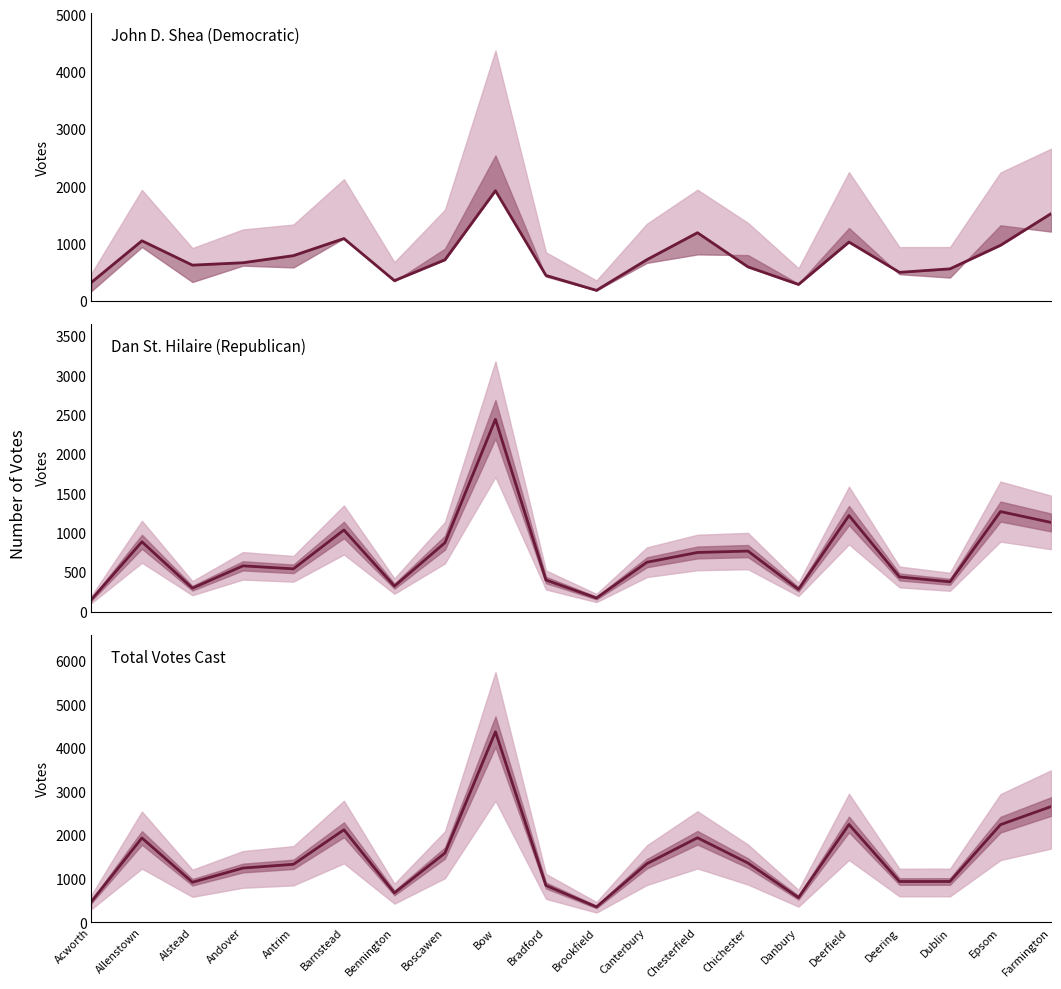

Reading left to right, transcribe all the data shown in this chart.

John D. Shea (Democratic): Acworth=323	Allenstown=1050	Alstead=624	Andover=666	Antrim=790	Barnstead=1089	Bennington=353	Boscawen=717	Bow=1925	Bradford=444	Brookfield=183	Canterbury=720	Chesterfield=1191	Chichester=593	Danbury=286	Deerfield=1027	Deering=498	Dublin=559	Epsom=971	Farmington=1524
Dan St. Hilaire (Republican): Acworth=155	Allenstown=888	Alstead=298	Andover=582	Antrim=544	Barnstead=1038	Bennington=324	Boscawen=876	Bow=2445	Bradford=402	Brookfield=173	Canterbury=628	Chesterfield=752	Chichester=770	Danbury=284	Deerfield=1222	Deering=441	Dublin=379	Epsom=1272	Farmington=1134
Total Votes Cast: Acworth=479	Allenstown=1939	Alstead=922	Andover=1248	Antrim=1334	Barnstead=2127	Bennington=677	Boscawen=1593	Bow=4376	Bradford=848	Brookfield=356	Canterbury=1349	Chesterfield=1943	Chichester=1363	Danbury=570	Deerfield=2249	Deering=939	Dublin=940	Epsom=2244	Farmington=2659